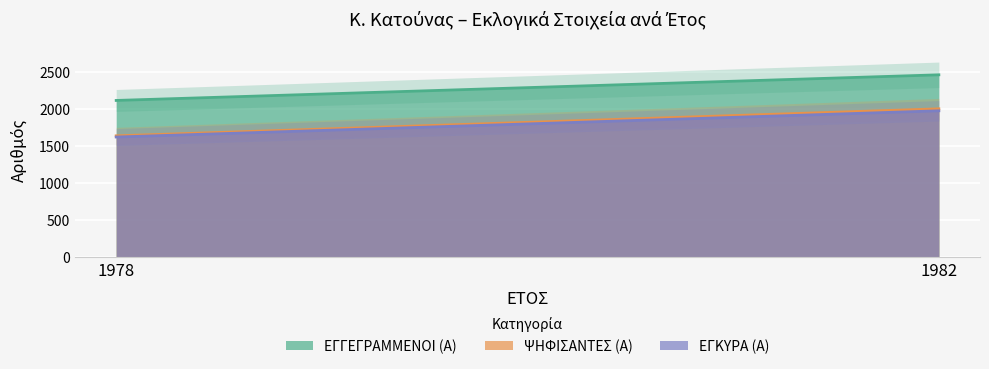

Rank the categories by ΕΓΓΕΓΡΑΜΜΕΝΟΙ (Α) value from highest to lowest.

1982, 1978